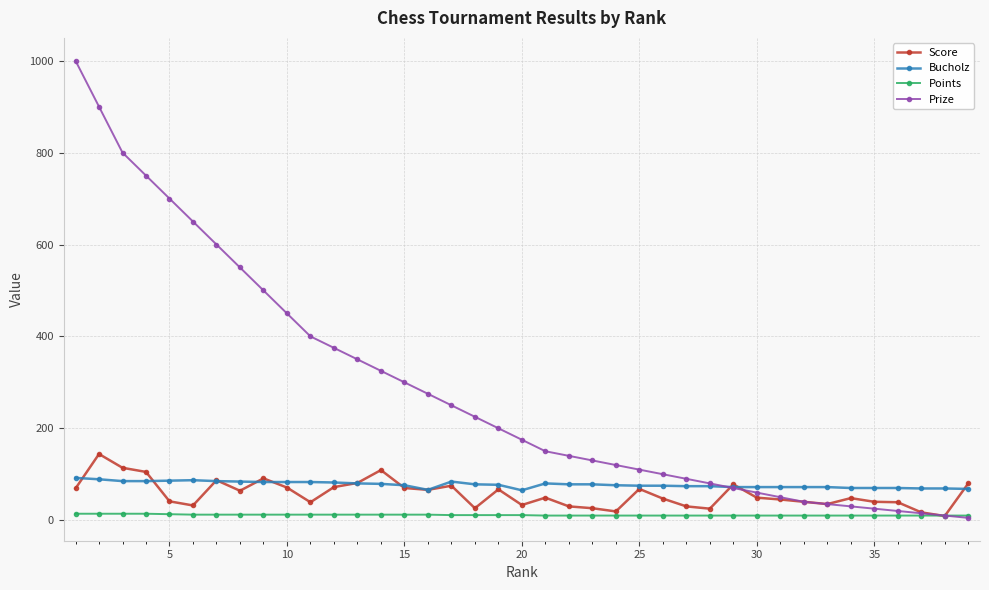

Which series has the largest range (max minus min)?

Prize